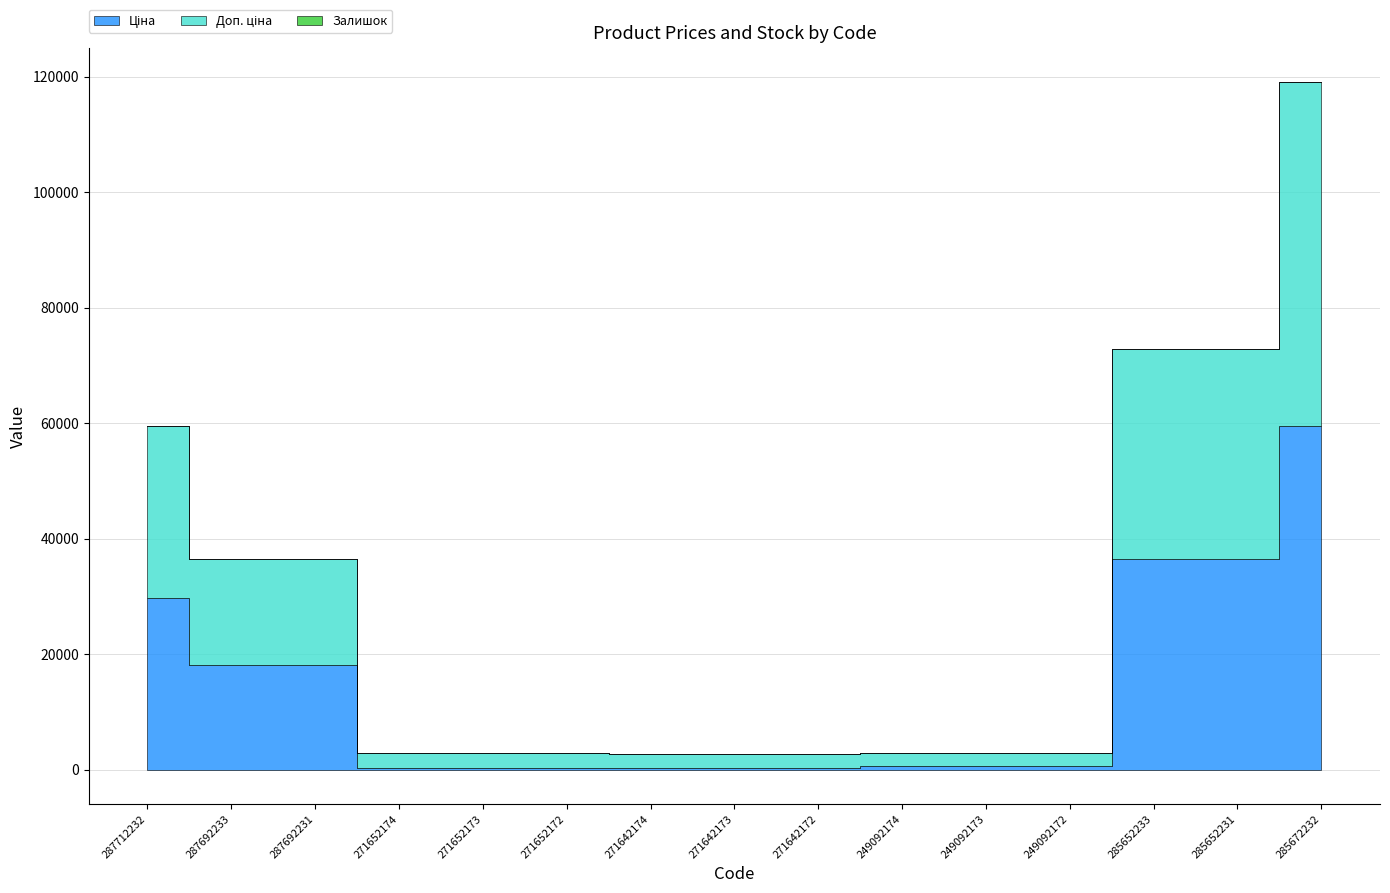

Which series has the widest spread of values?

Ціна